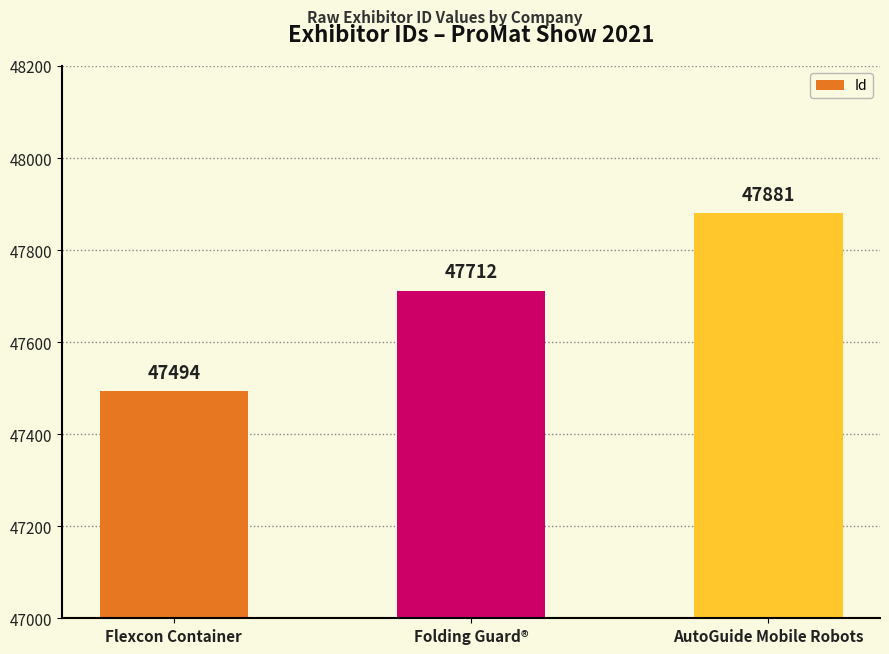

List the labels in order of value, smallest first.

Flexcon Container, Folding Guard®, AutoGuide Mobile Robots